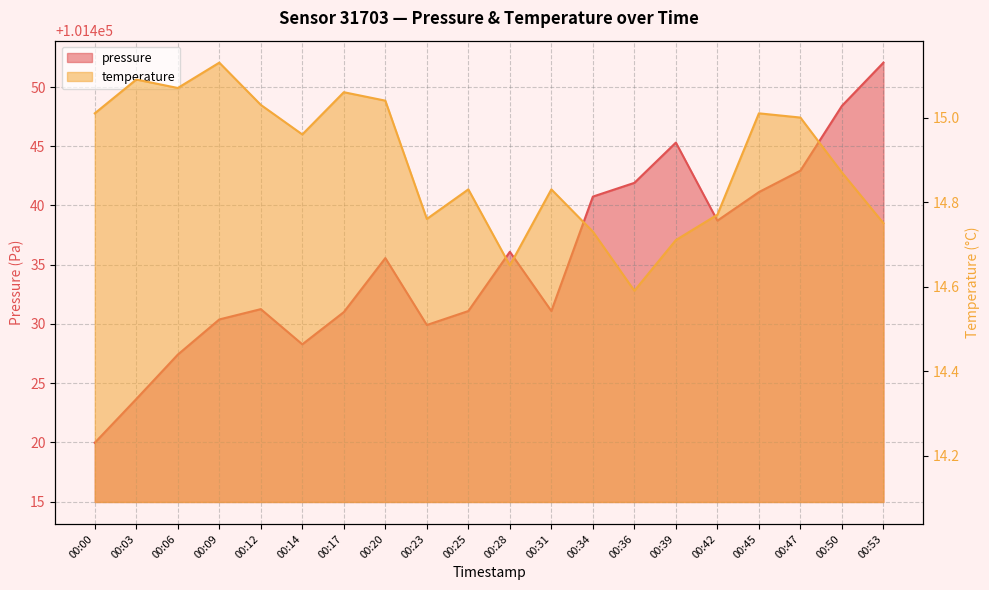

Is it true that pressure equals 101452.1 at 00:53?

True